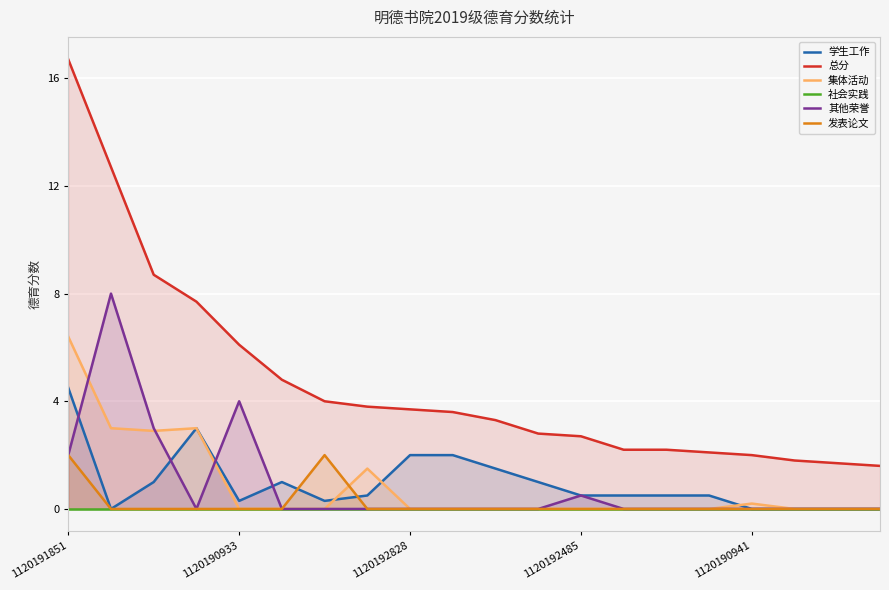

At which label does 总分 first exceed 3?

1120191851